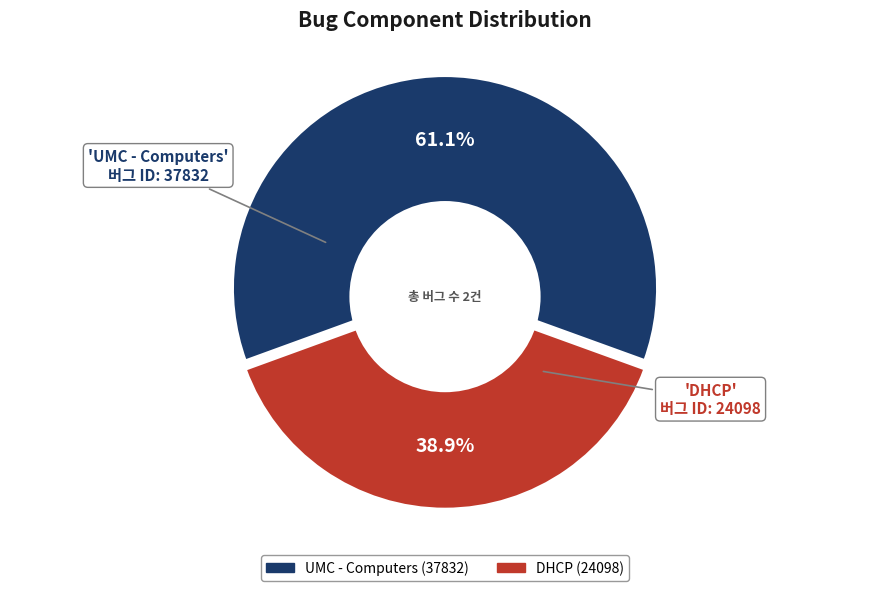

To the nearest percent, what is the combined percentage of UMC - Computers and DHCP?

100%